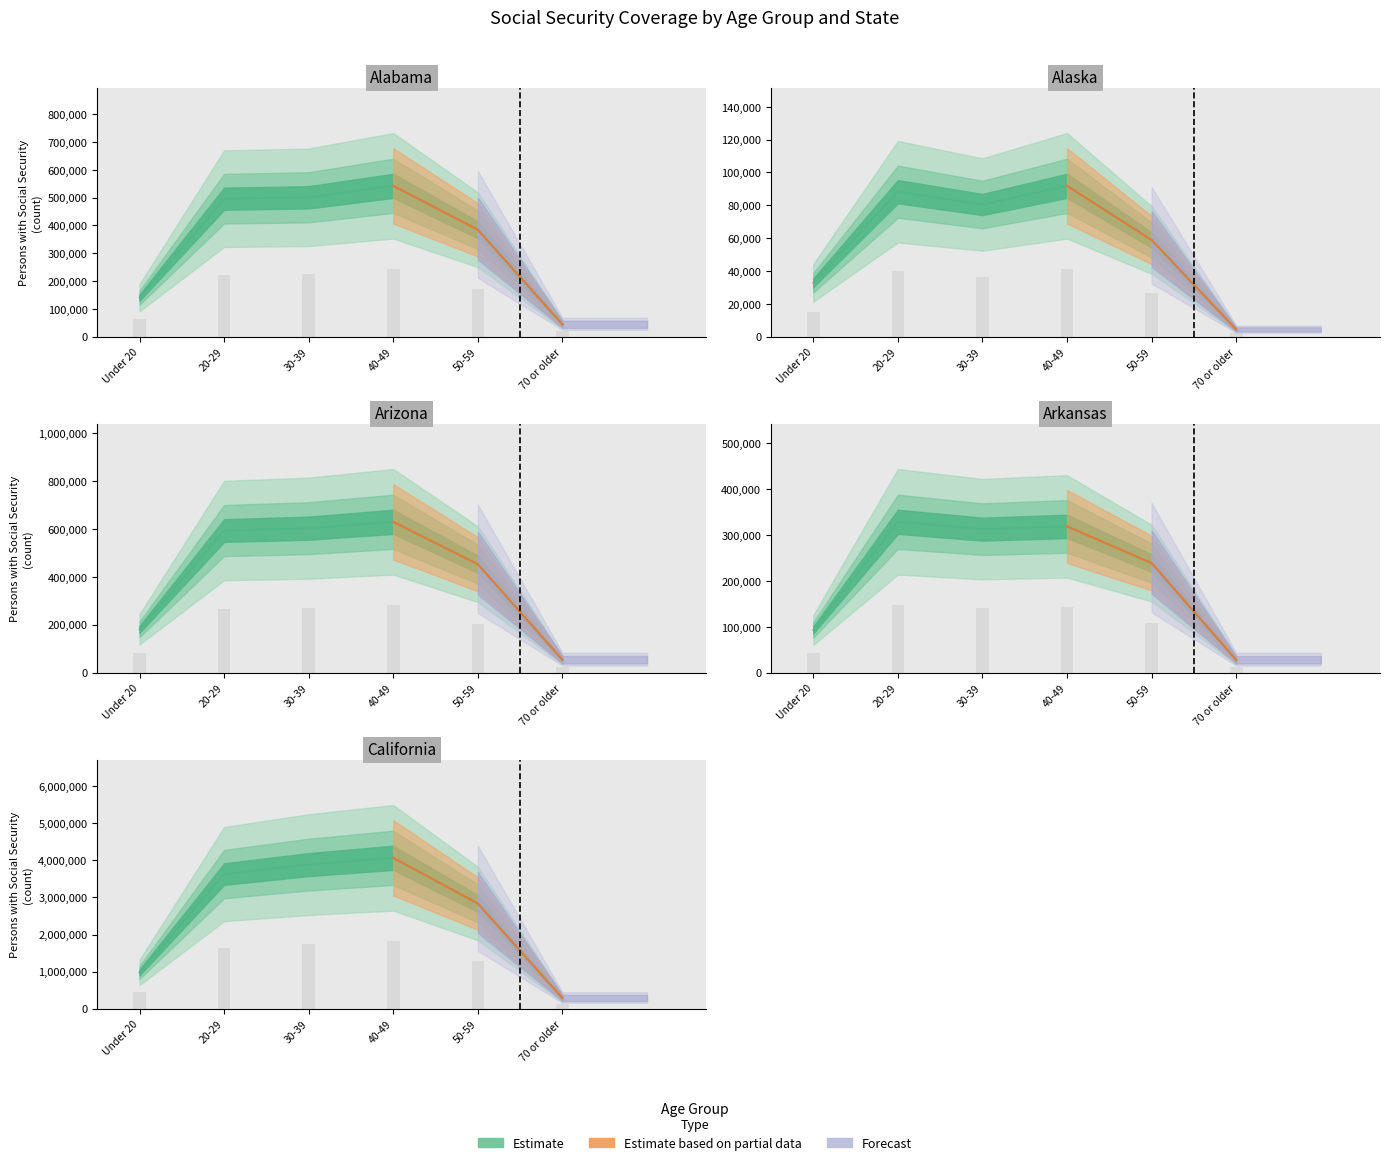

Is the value of Arkansas at 50-59 greater than the value of Alabama at 50-59?

No